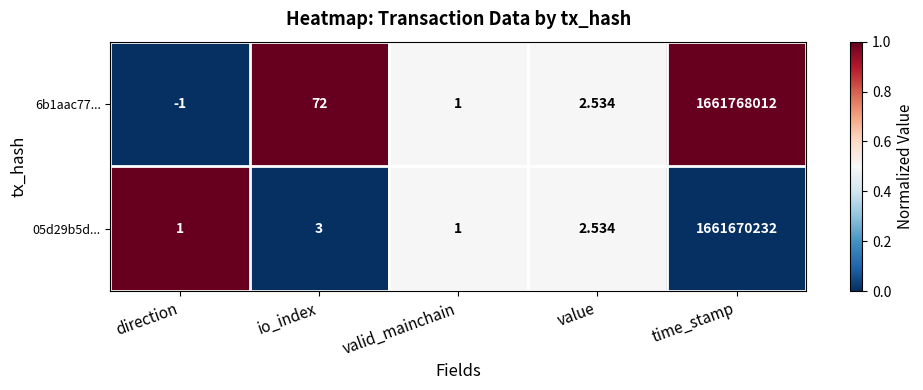

Which label corresponds to the largest value in the chart?

time_stamp